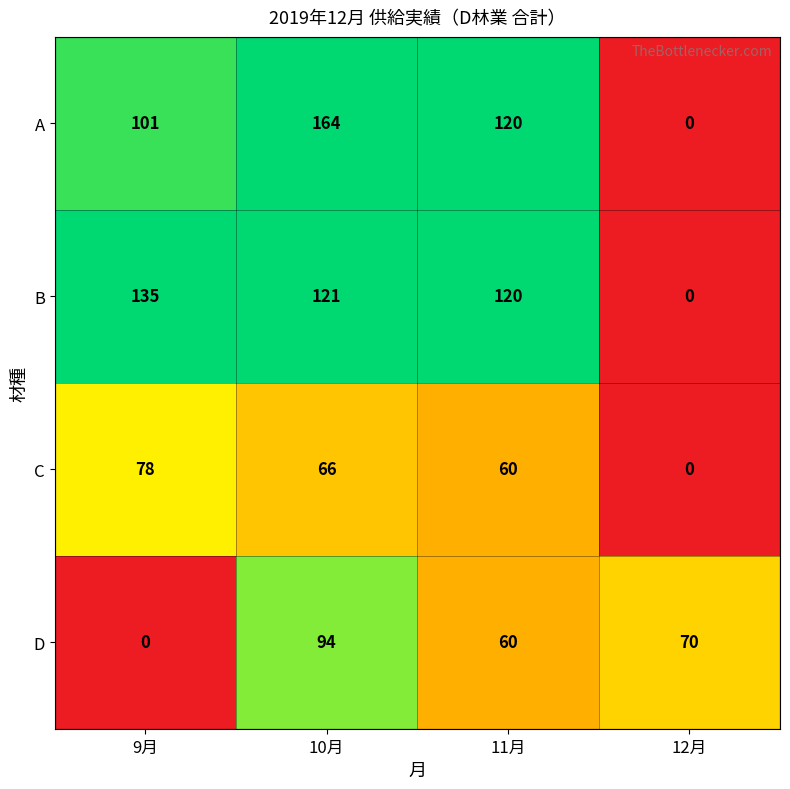

True or false: A has a value of 58 at 10月.

False